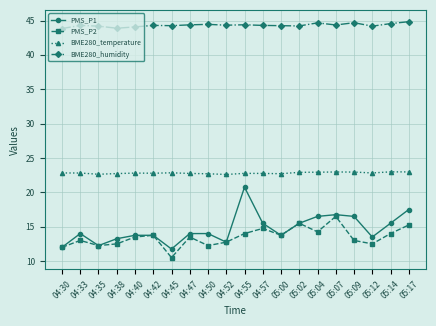

What is the label of the 17th point from the right?

04:38